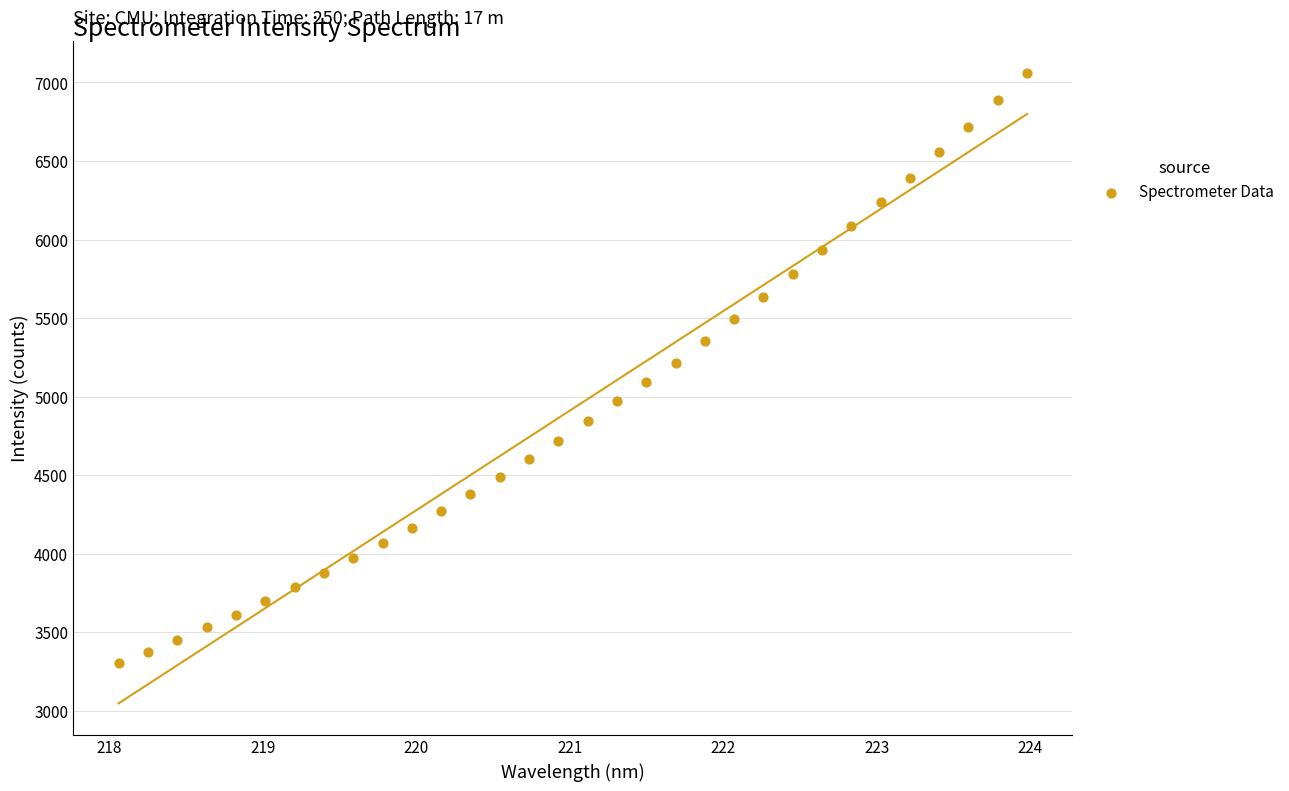

What is the range of Y values (max minus min)?

3760.7